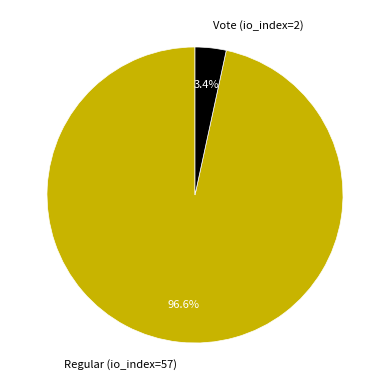

Rank the categories by value from lowest to highest.

Vote (io_index=2), Regular (io_index=57)